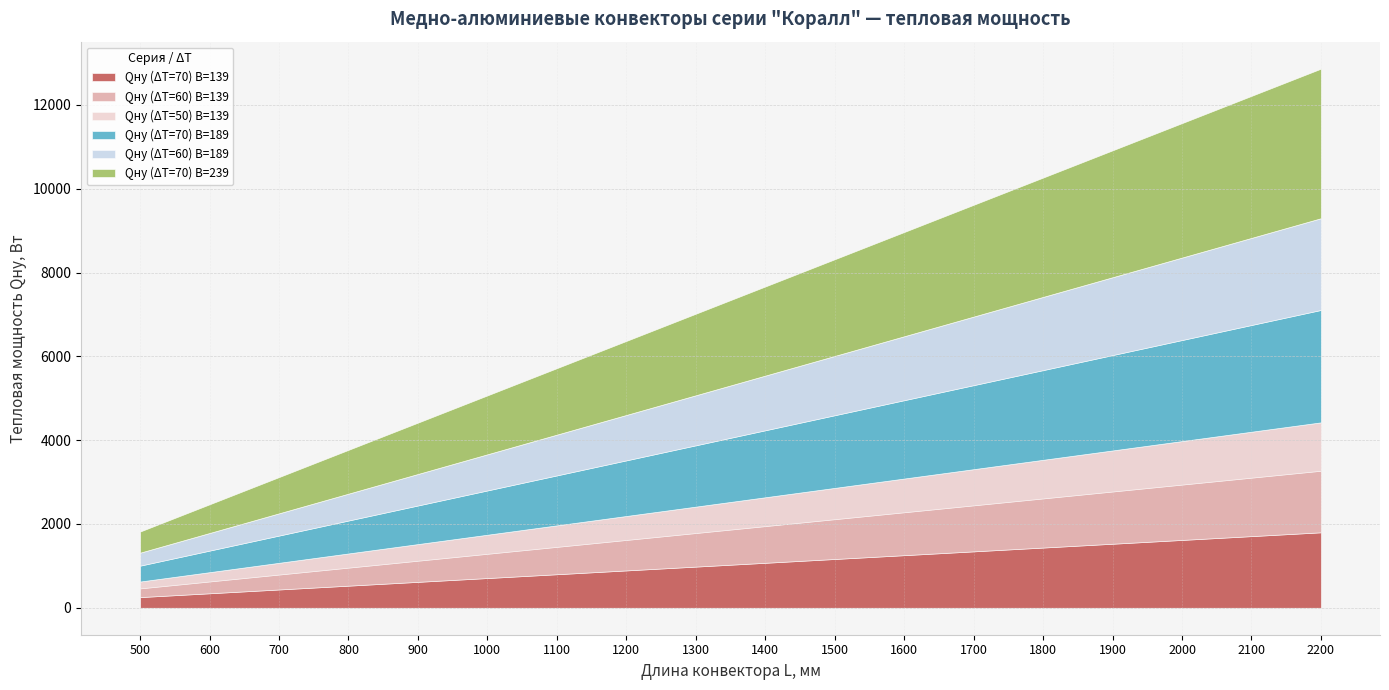

What is the total value across all series at 1300?

7017.8